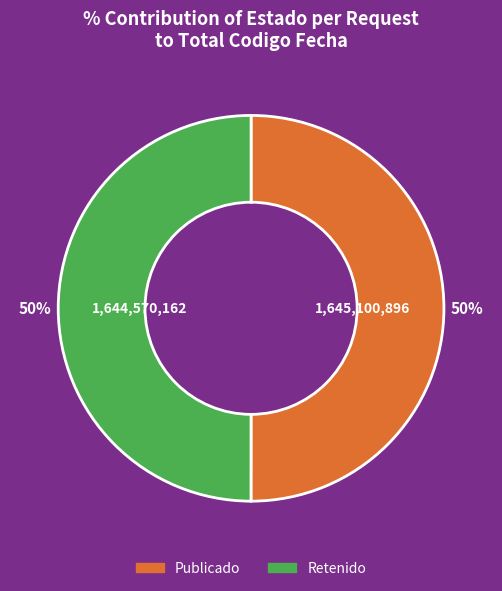

Count the number of slices in the pie.

2